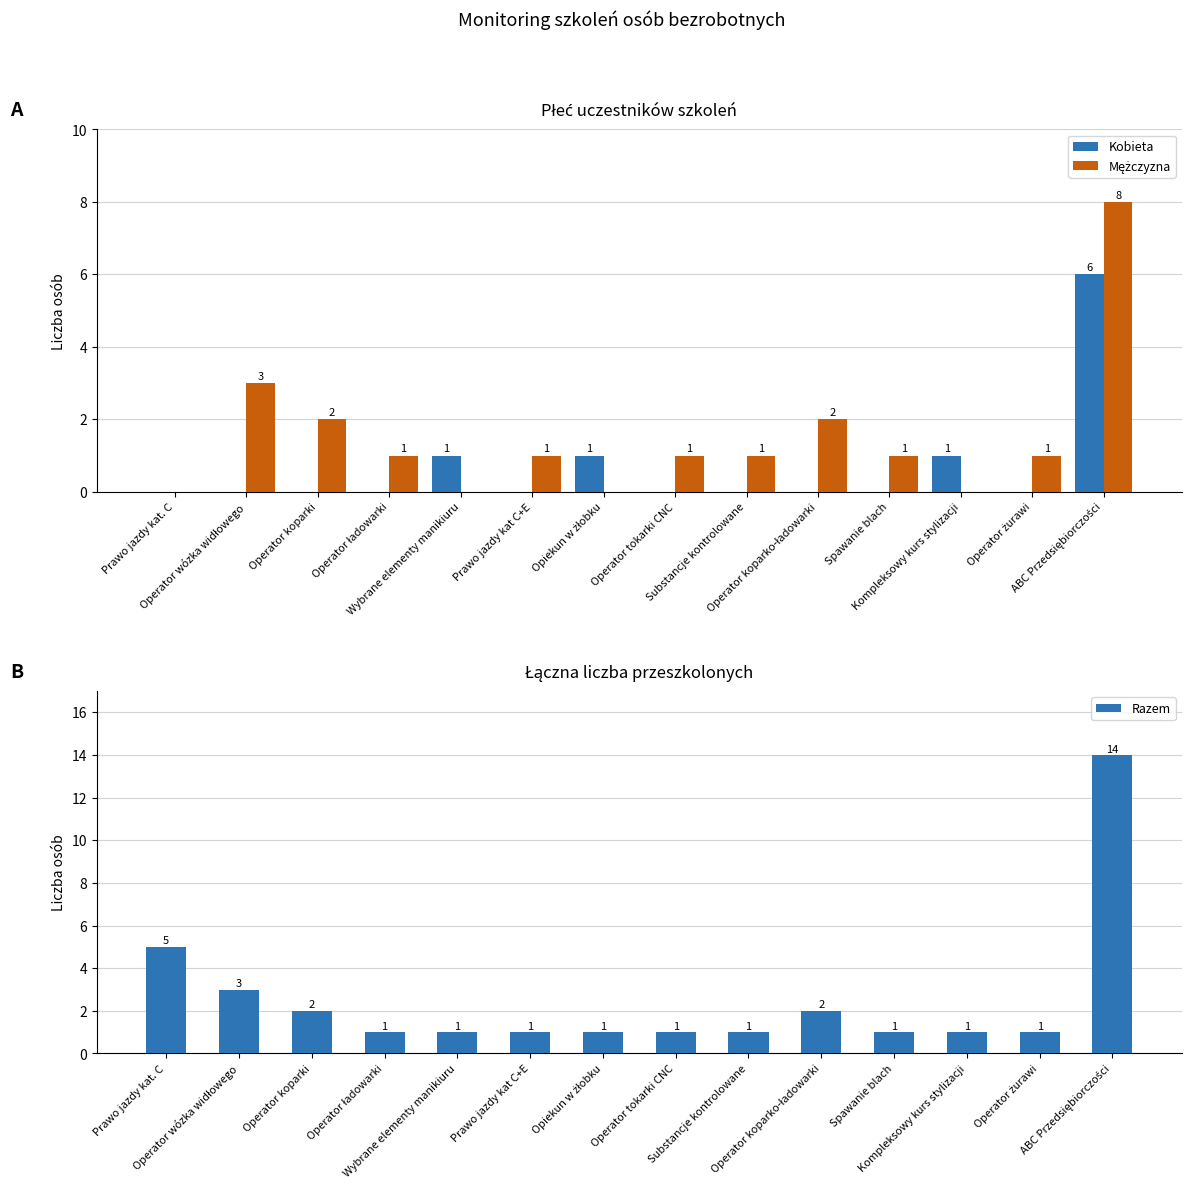

True or false: Razem has a value of 1 at Substancje kontrolowane.

False